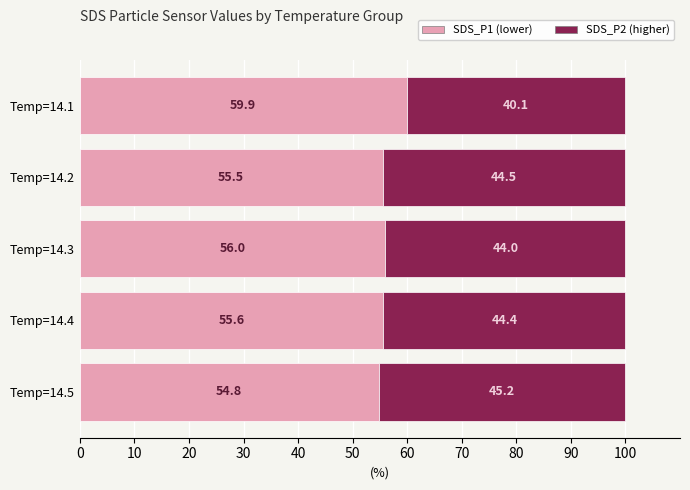

What is the difference between the maximum and minimum values in the SDS_P1 (lower) series?

5.1